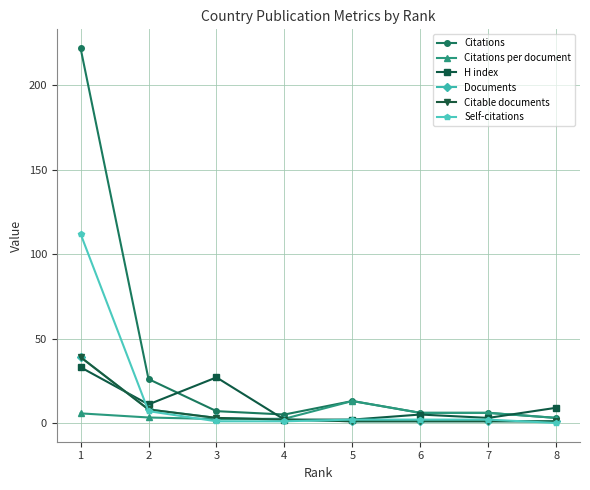

Which has a higher value, 2 or 1?

1